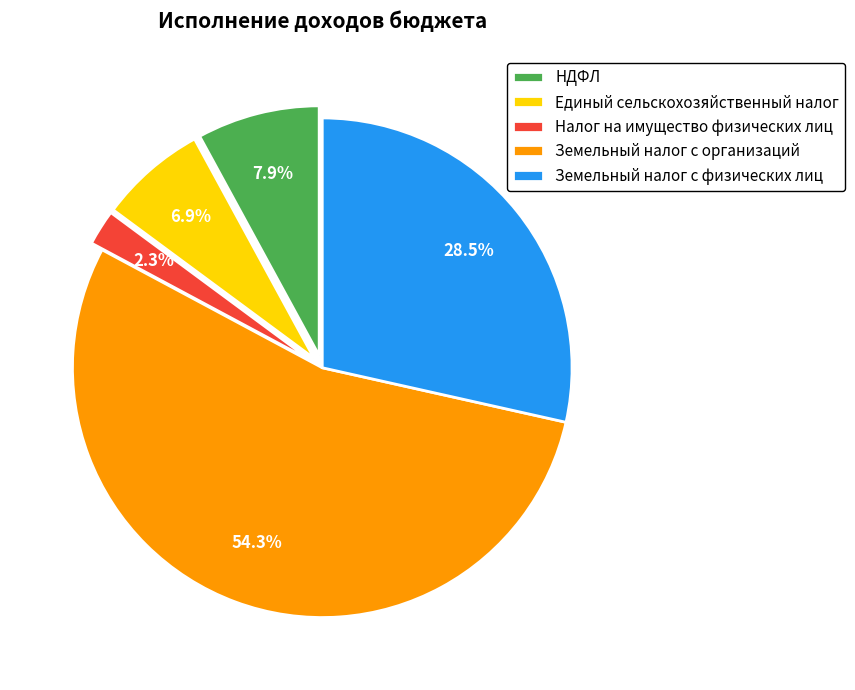

What percentage do НДФЛ and Земельный налог с физических лиц together represent?

36.4%